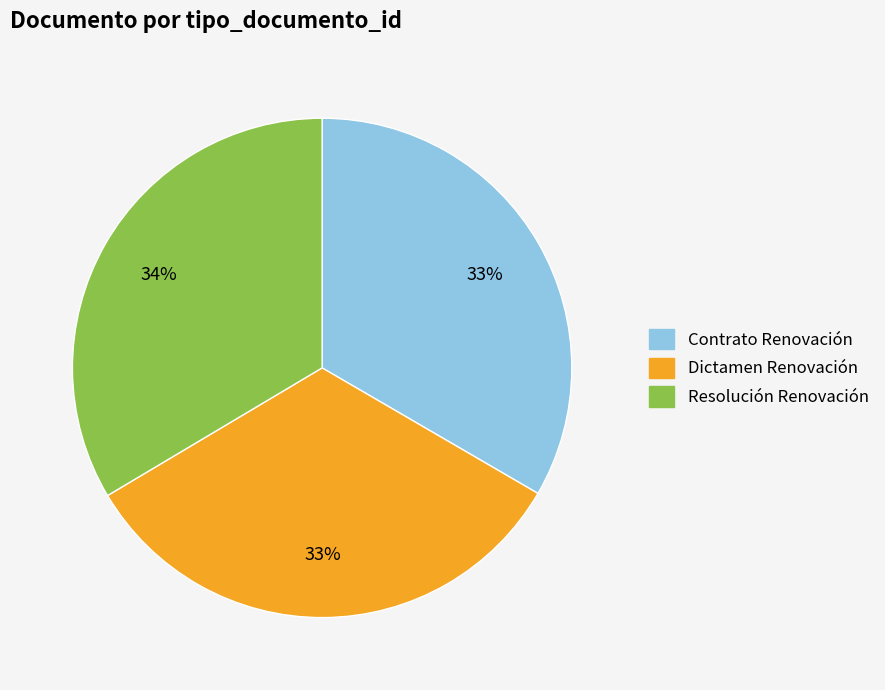

To the nearest percent, what is the average slice percentage?

33%